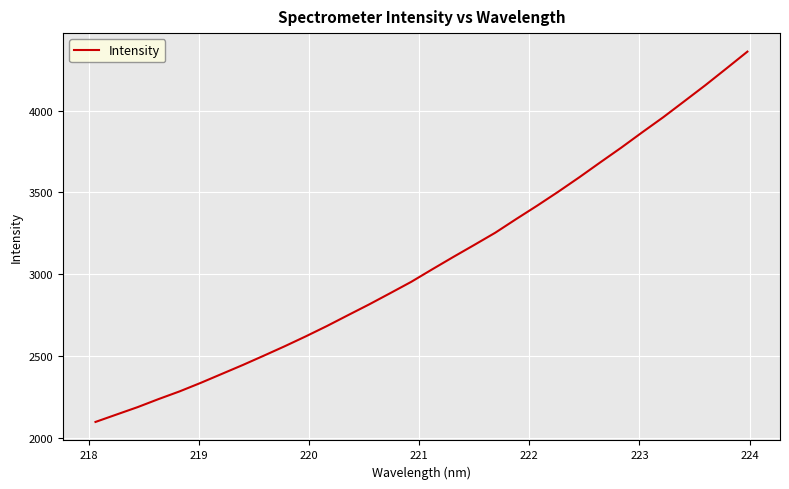

What is the minimum value shown in the chart?

2098.7